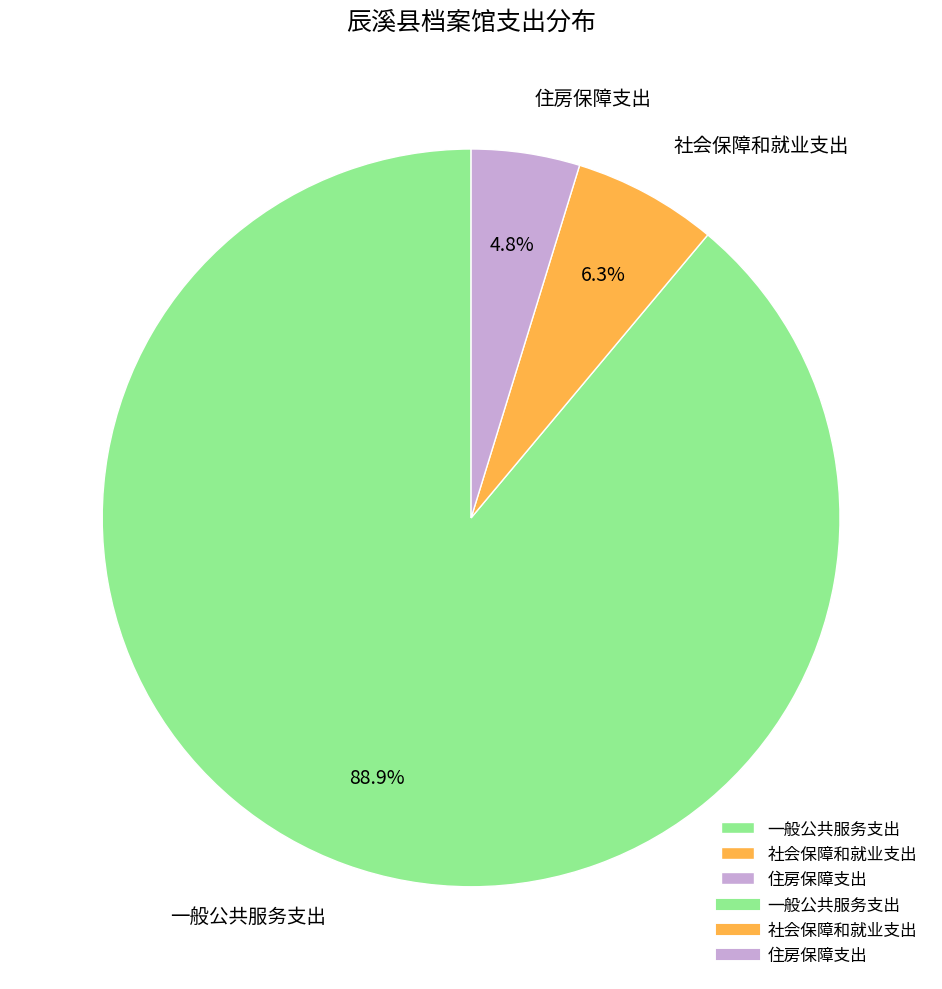

What portion of the pie excludes 社会保障和就业支出?

93.7%